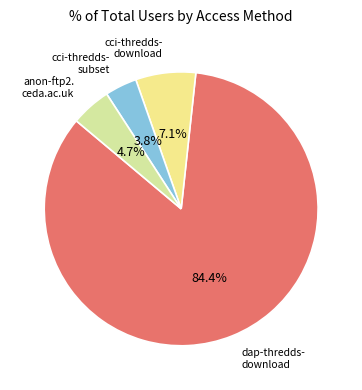

Rank the categories by value from lowest to highest.

cci-thredds-subset, anon-ftp2.ceda.ac.uk, cci-thredds-download, dap-thredds-download